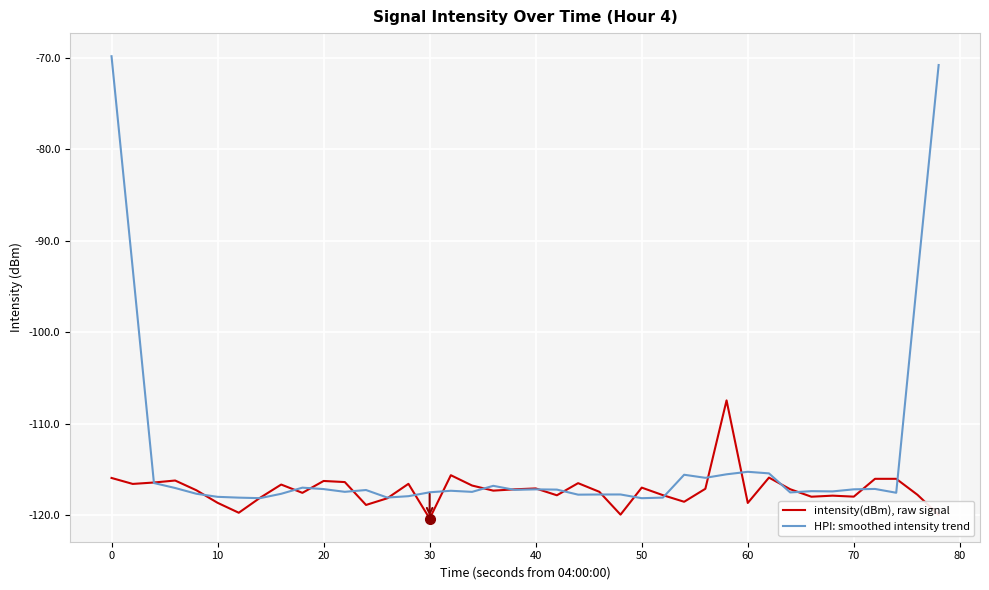

Which series has the largest range (max minus min)?

HPI: smoothed intensity trend